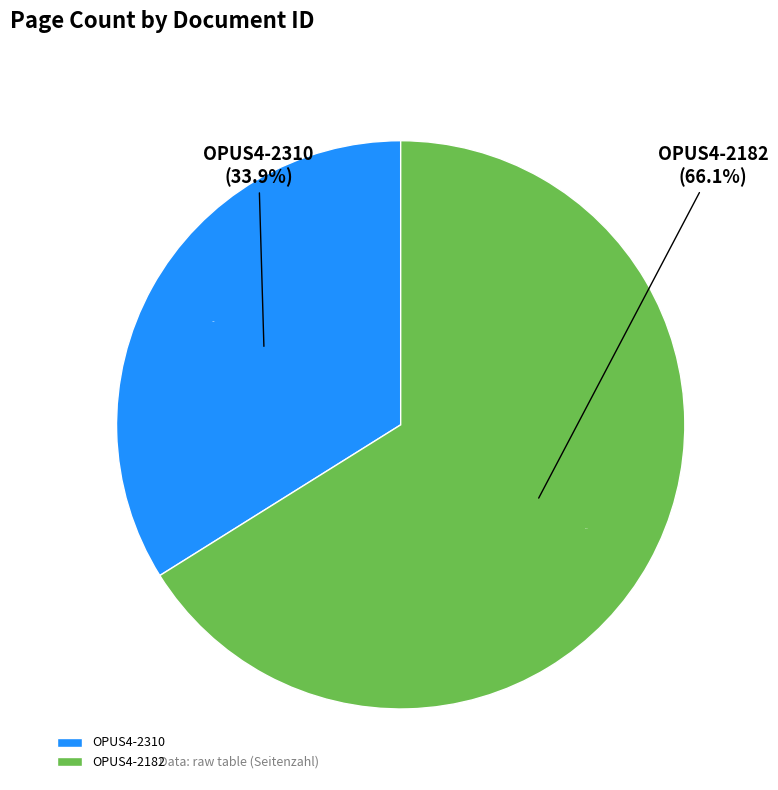

What percentage is the OPUS4-2182 slice, to the nearest percent?

66%